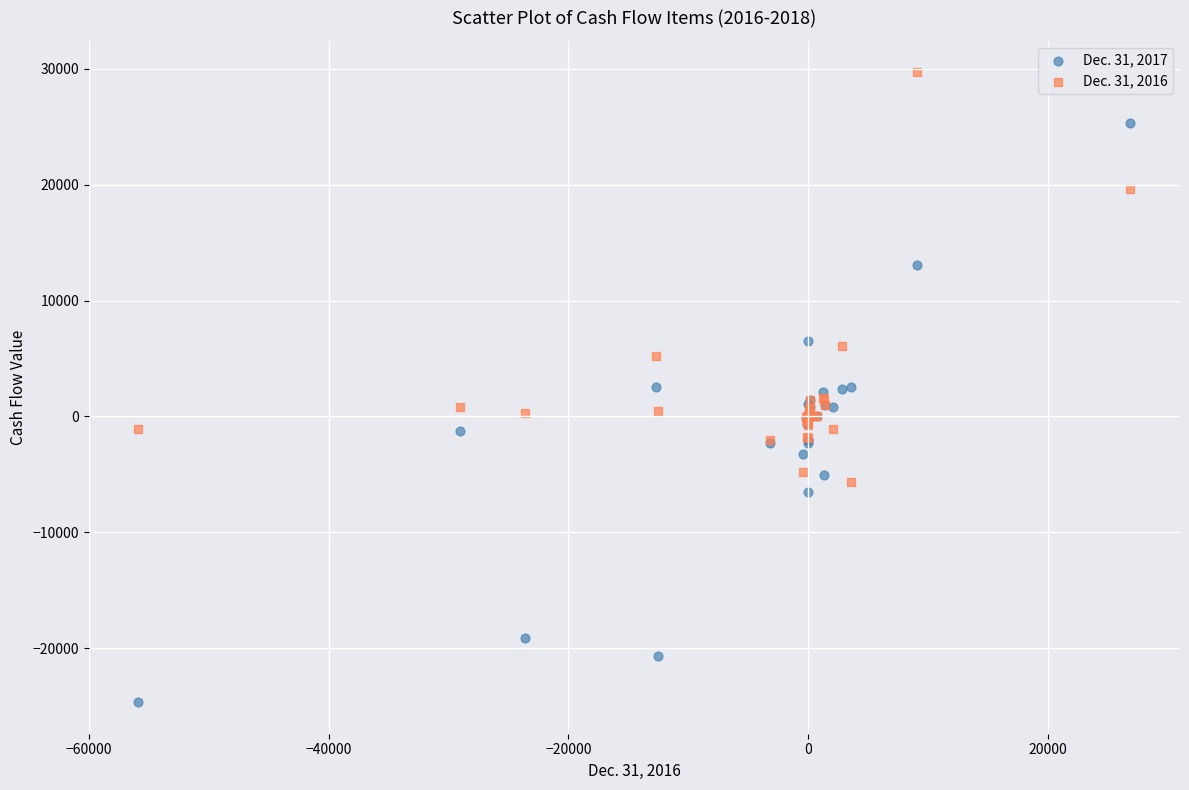

Which series contains the highest Y value?

Dec. 31, 2016